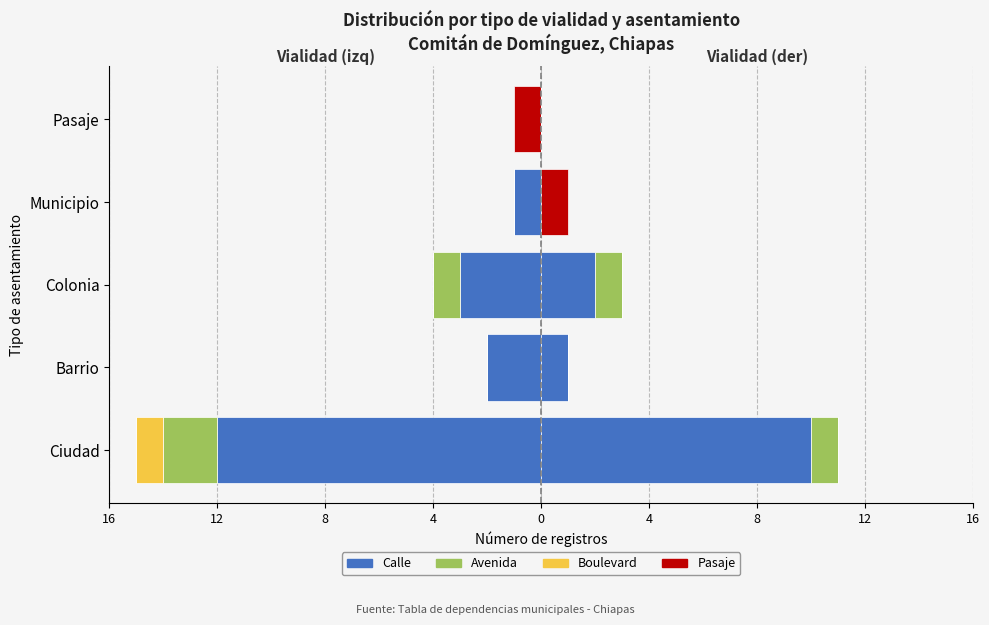

Which series changed the most between Ciudad and Barrio?

Calle